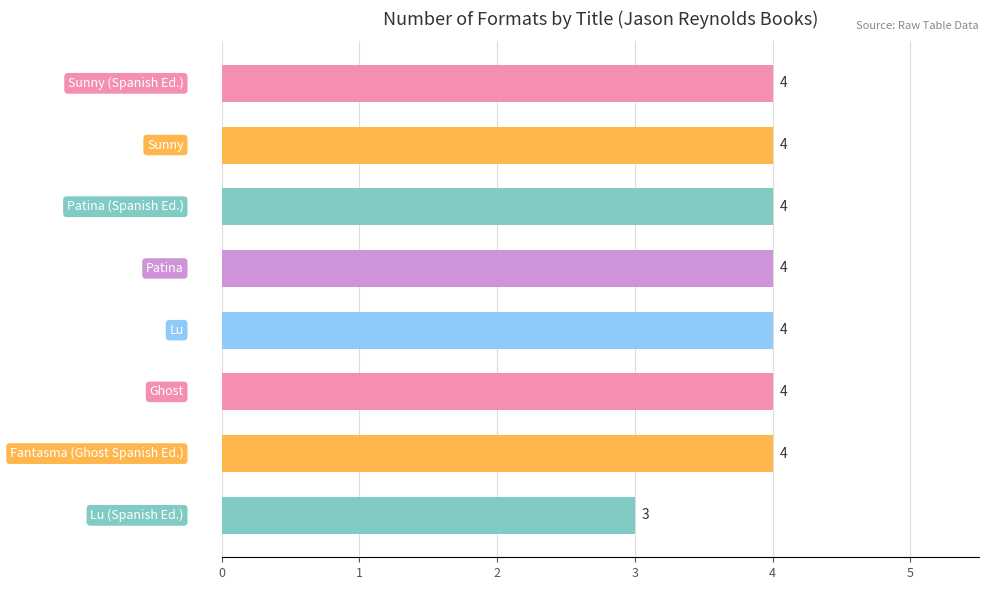

Reading top to bottom, list all the values displayed in this chart.

4	4	4	4	4	4	4	3